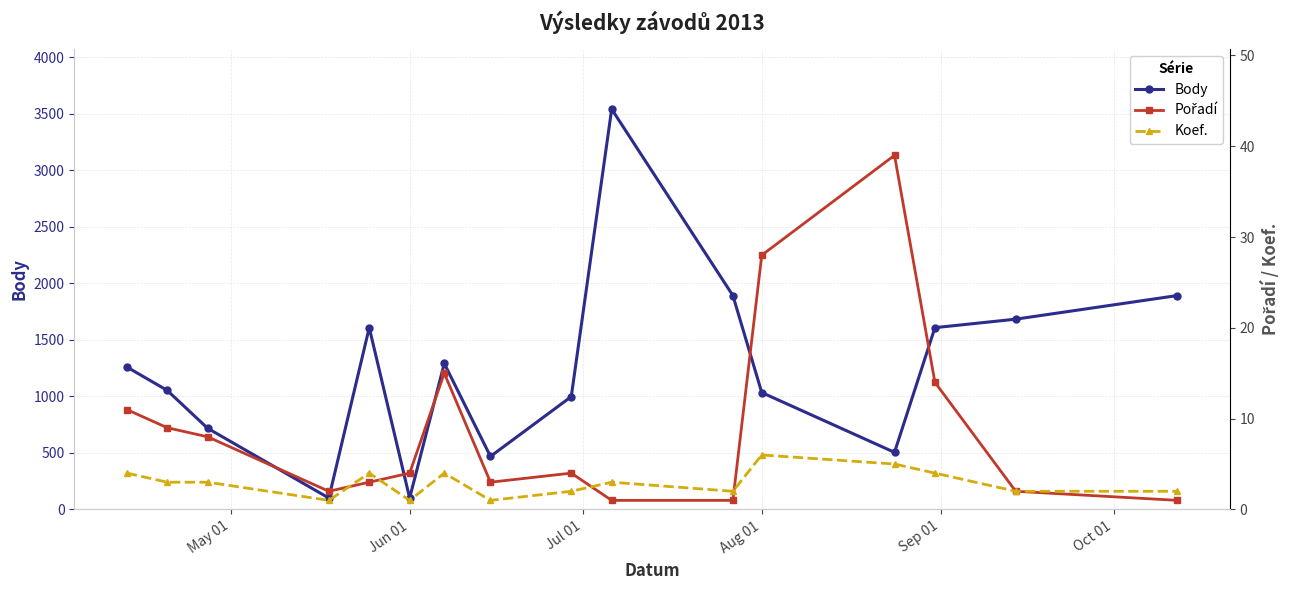

How many data points does each series have?

16